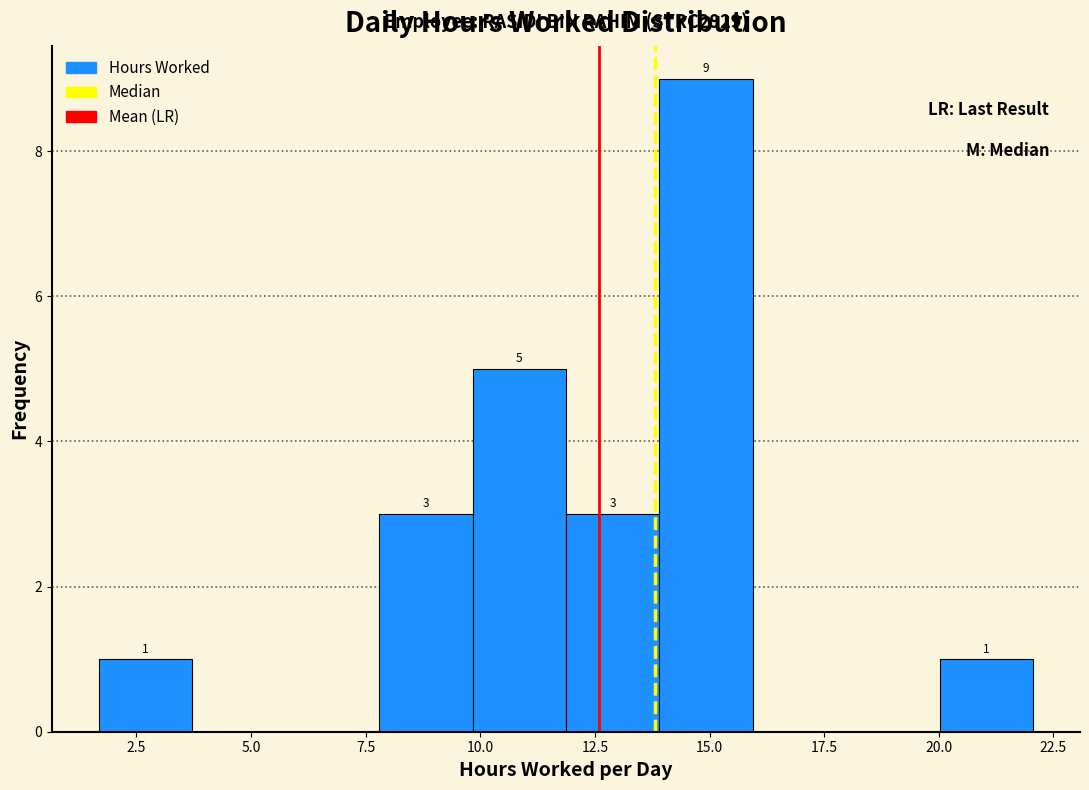

Over which range of the x-axis is the bar tallest?

14.0 to 16.0